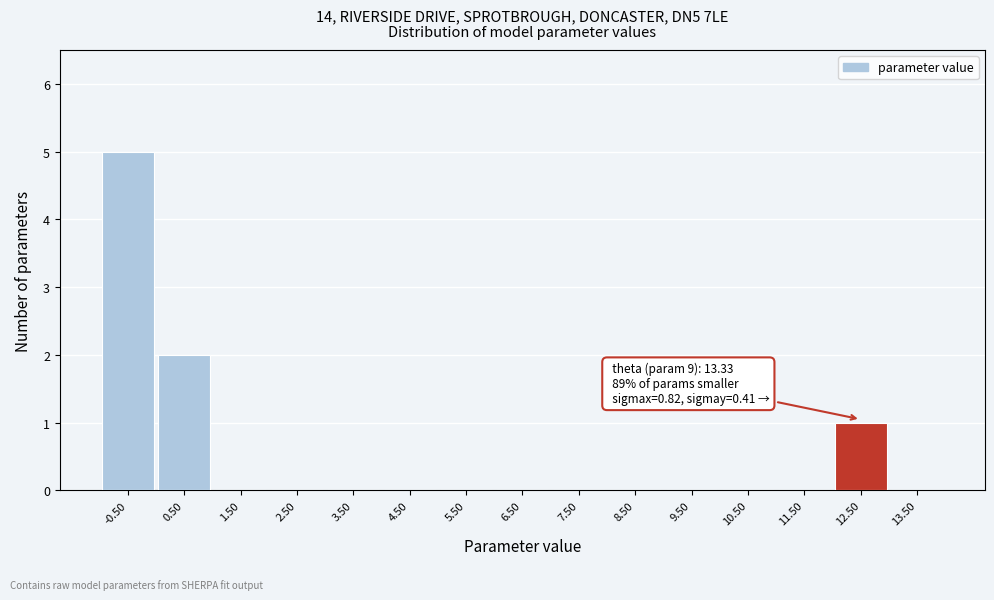

Reading right to left, extract all data points from this chart.

13.50=0	12.50=1	11.50=0	10.50=0	9.50=0	8.50=0	7.50=0	6.50=0	5.50=0	4.50=0	3.50=0	2.50=0	1.50=0	0.50=2	-0.50=5